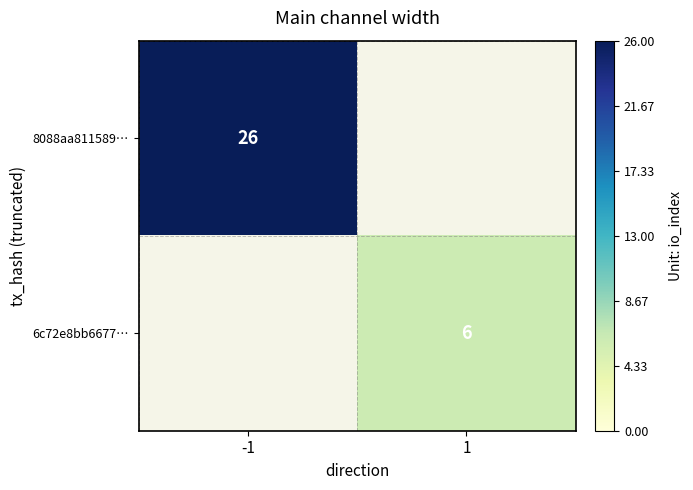

The 8088aa811589… series shows 10 at -1. True or false?

False